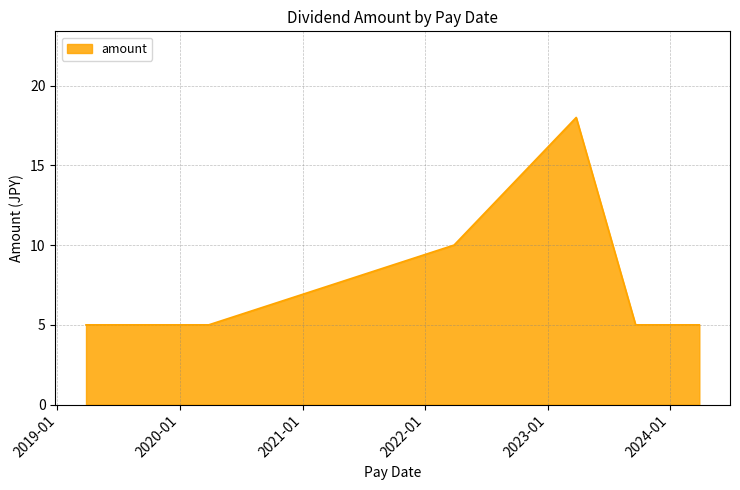

What is the difference between the second highest and minimum values?

5